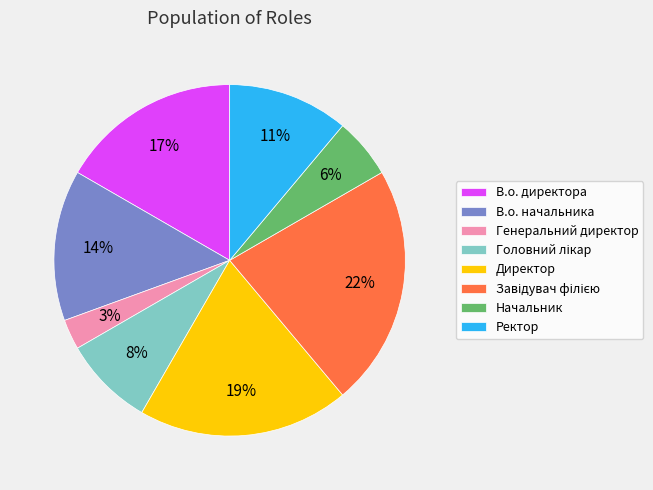

To the nearest percent, what is the average slice percentage?

12%